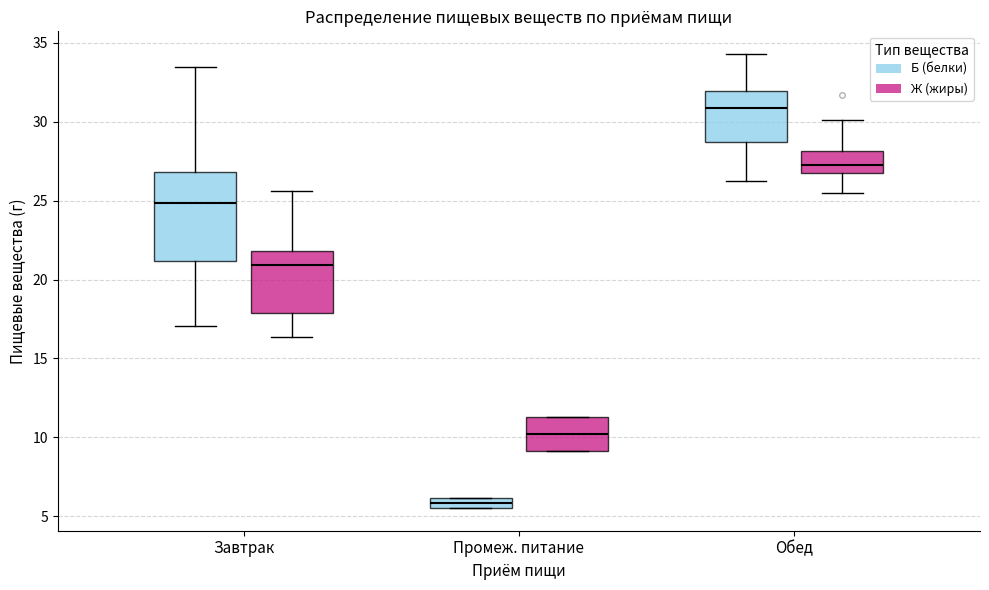

Which box's median line is the lowest?

Промеж. питание (Б (белки))